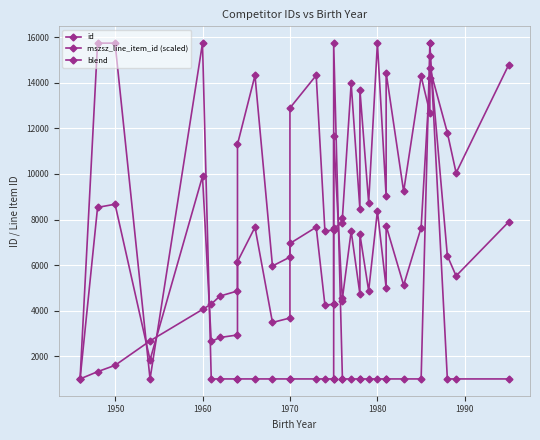

How many interior local peaks does the id series have?

8